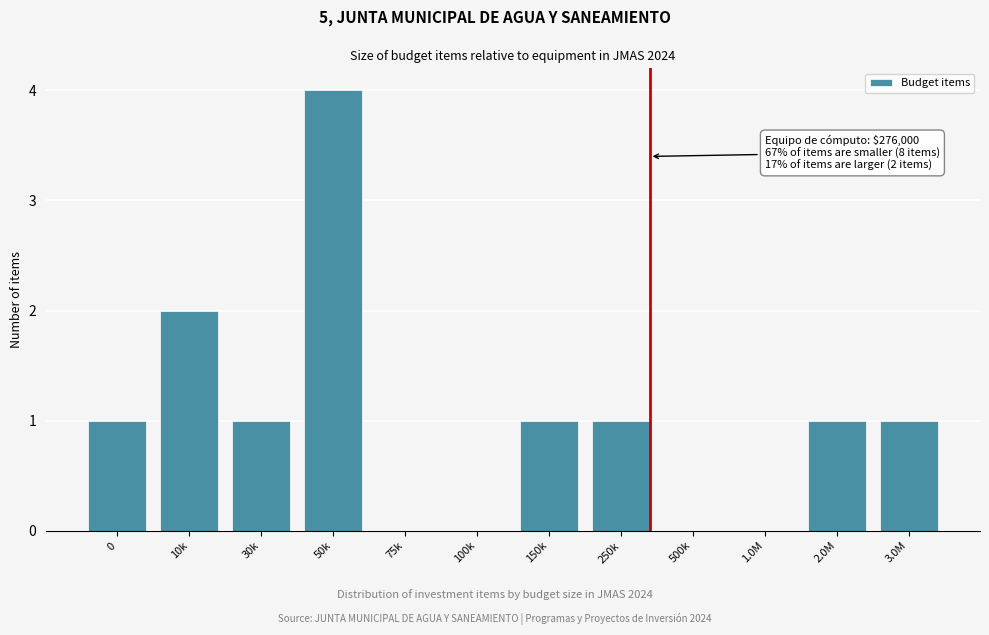

Reading left to right, what are all the values shown in this chart?

0=1	10k=2	30k=1	50k=4	75k=0	100k=0	150k=1	250k=1	500k=0	1.0M=0	2.0M=1	3.0M=1